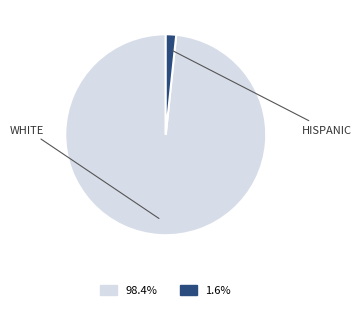

Is there any slice that represents more than half of the pie?

Yes